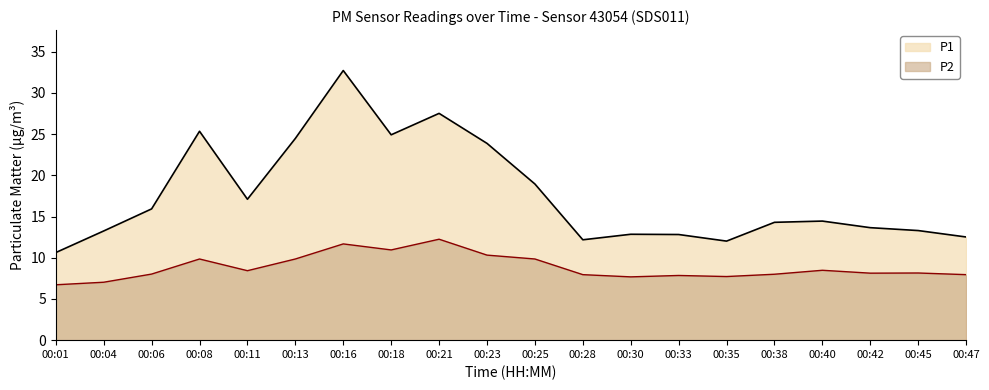

Is it true that P2 equals 14.0 at 00:42?

False